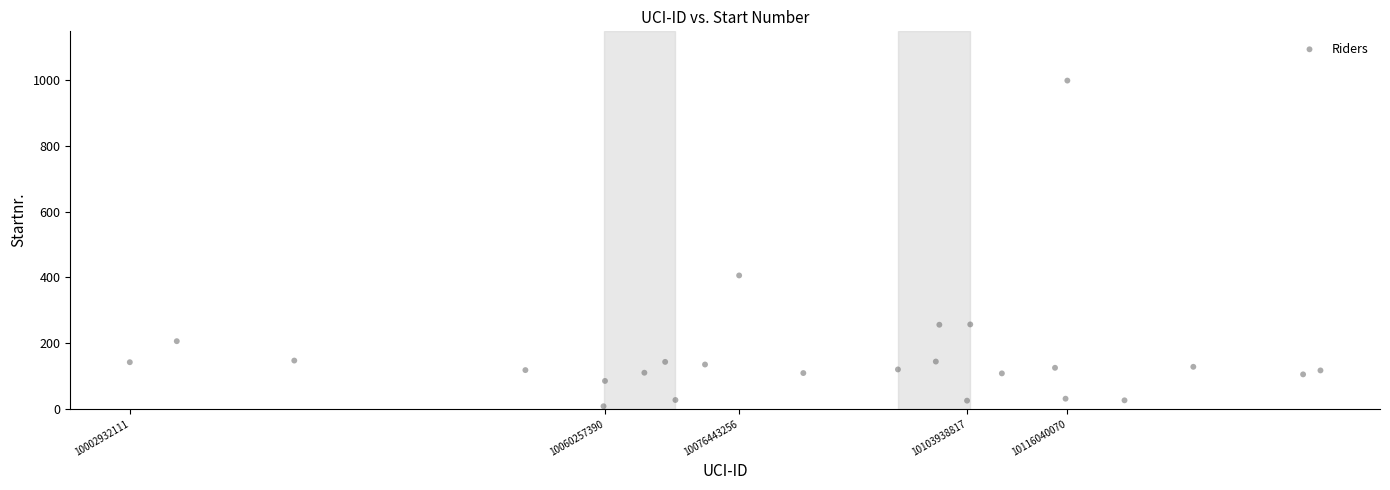

What Y value in the scatter plot is closest to 503?

406